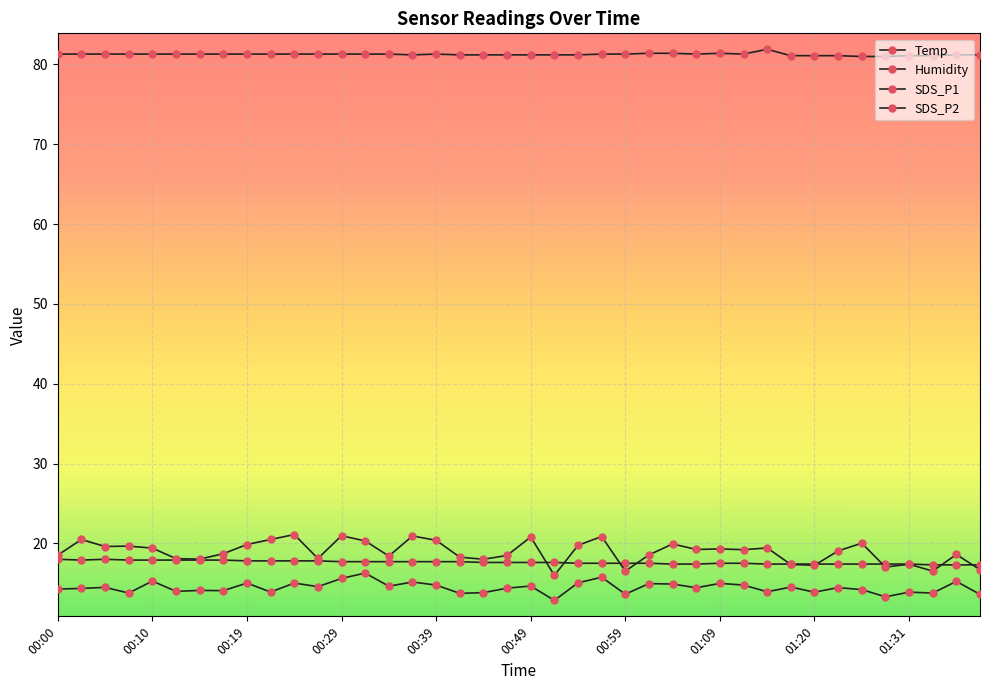

True or false: Humidity and SDS_P1 intersect in this chart.

False